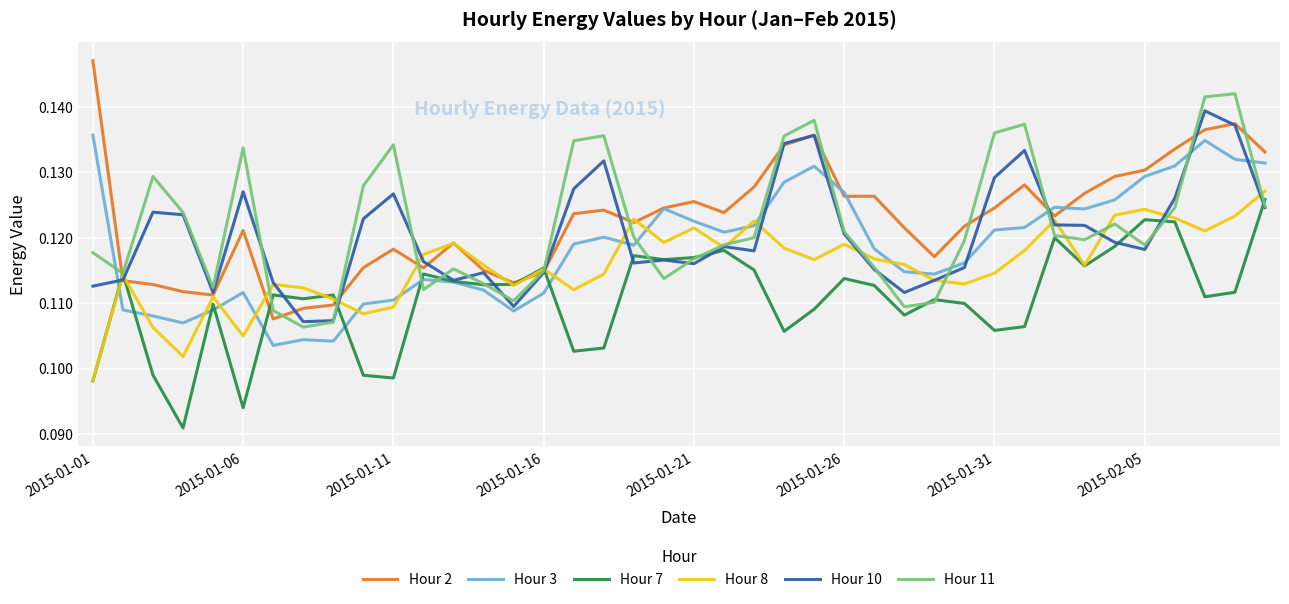

What is the average value of the Hour 10 series?

0.1